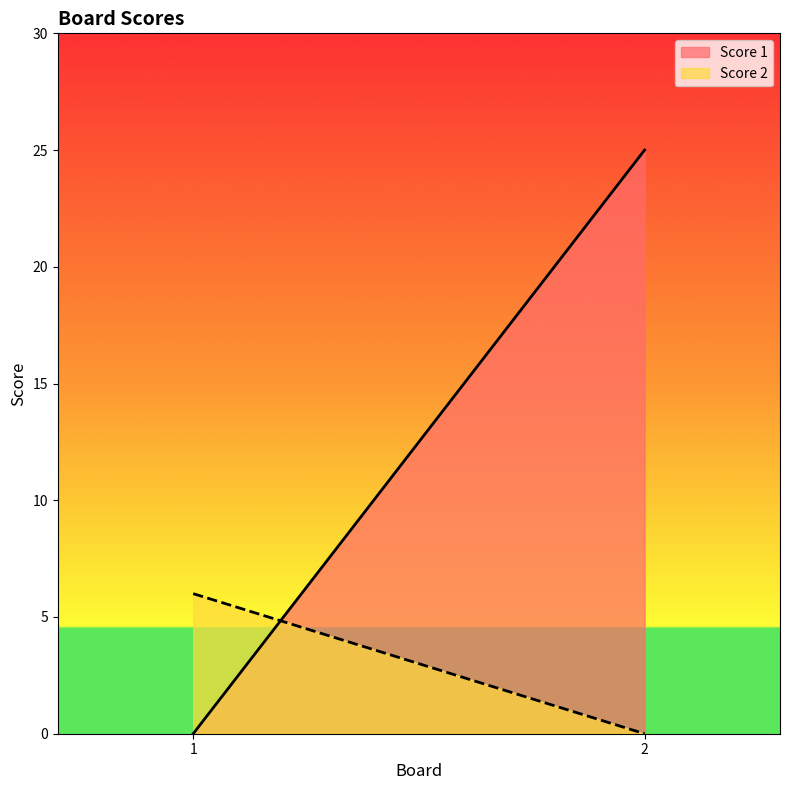

Between 1 and 2, which is larger?

2